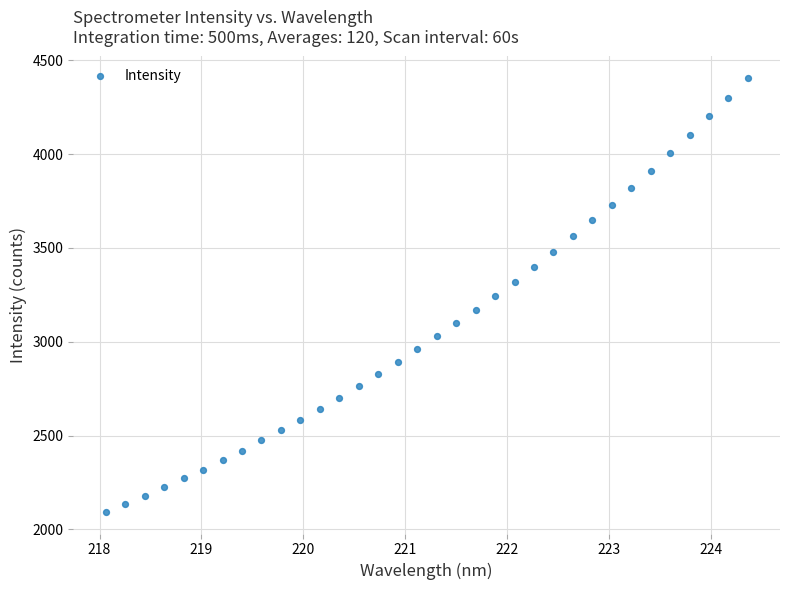

What is the range of X values (max minus min)?

6.3